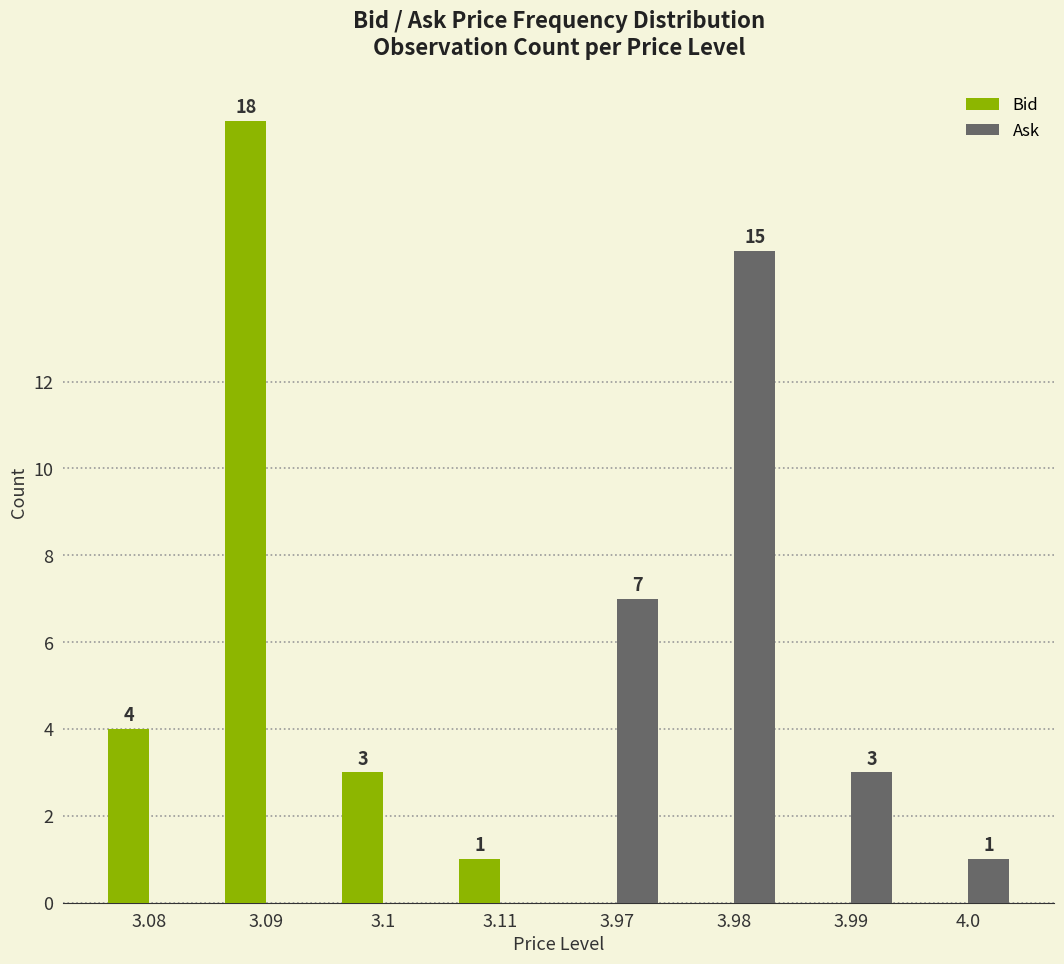

How many groups of bars are there?

8